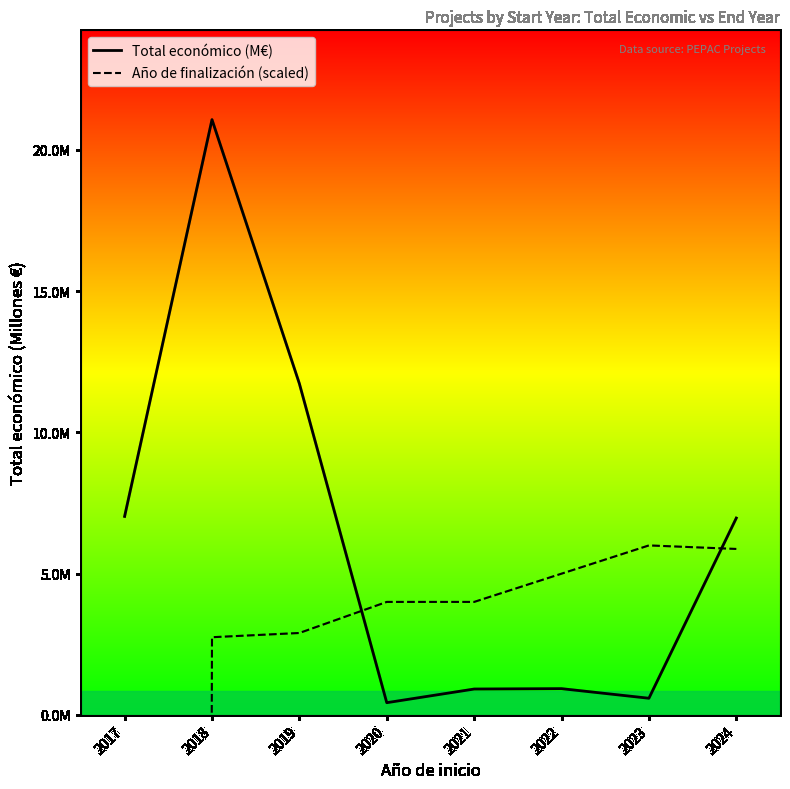

At which category does Año de finalización (scaled) reach its first local peak?

2023